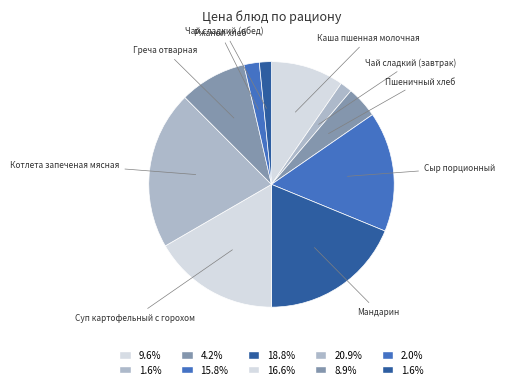

Count the number of slices in the pie.

10